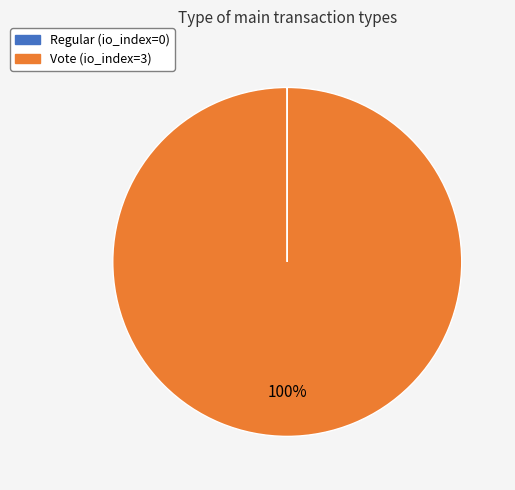

Does any single category account for the majority?

Yes